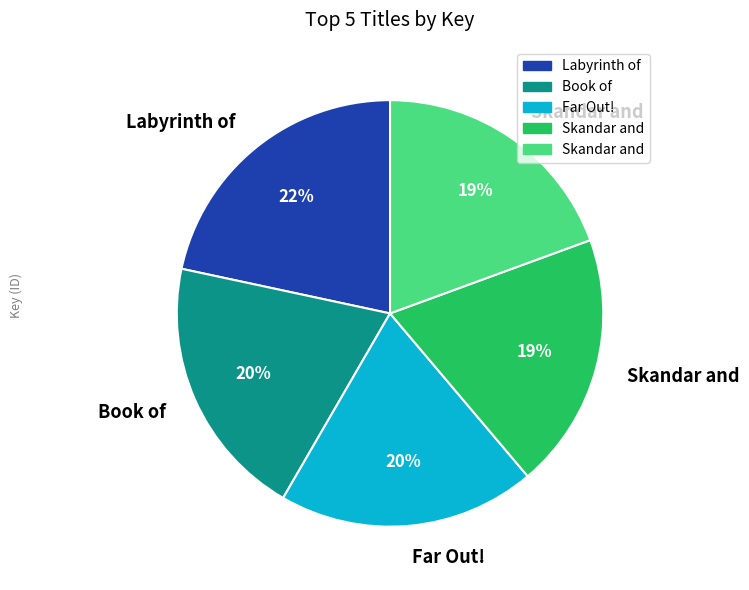

Does any single category account for the majority?

No